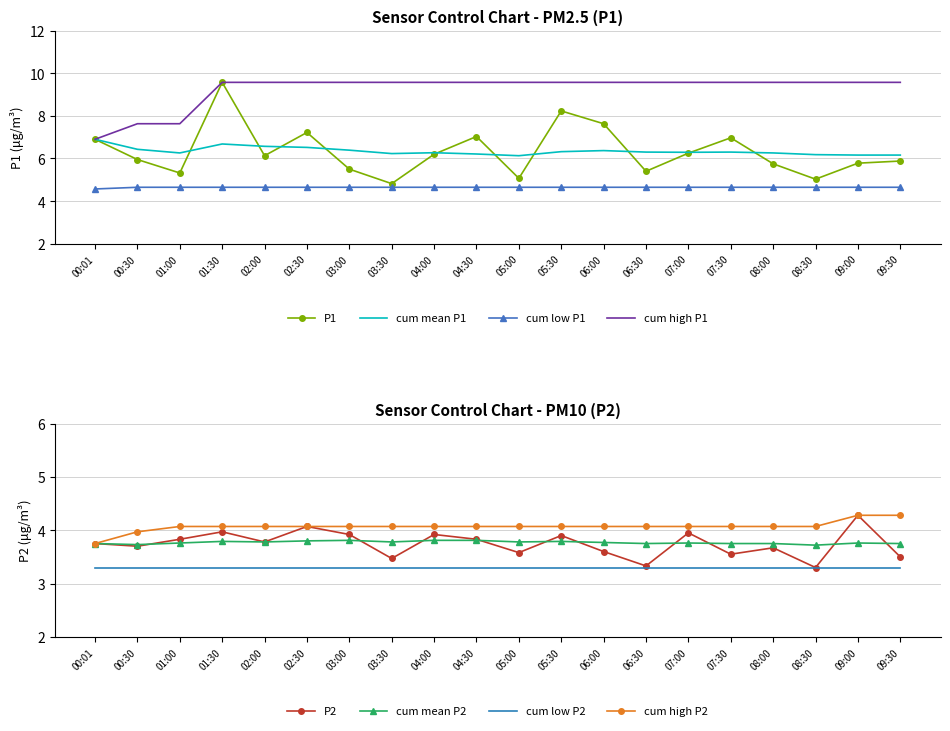

Between 04:30 and 08:30, which series saw the biggest shift?

P1